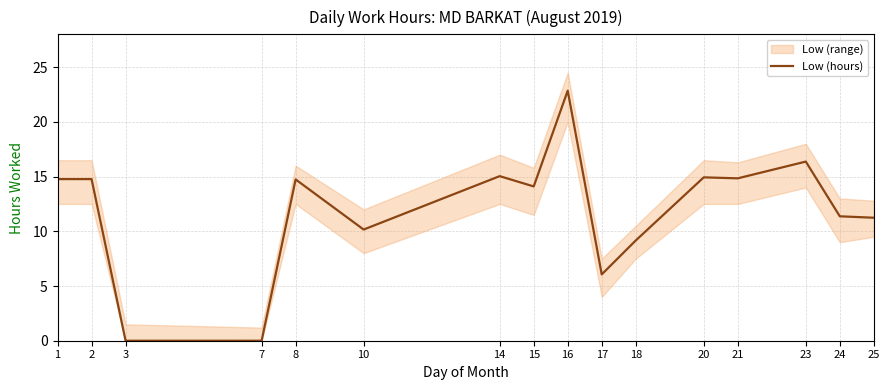

What is the value of the 13th point from the left?

14.8